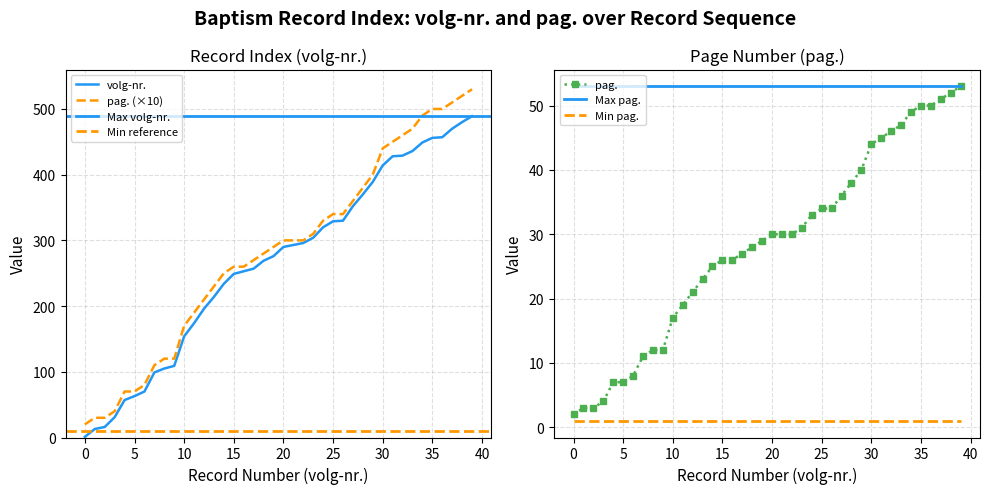

True or false: pag. and volg-nr. intersect in this chart.

False